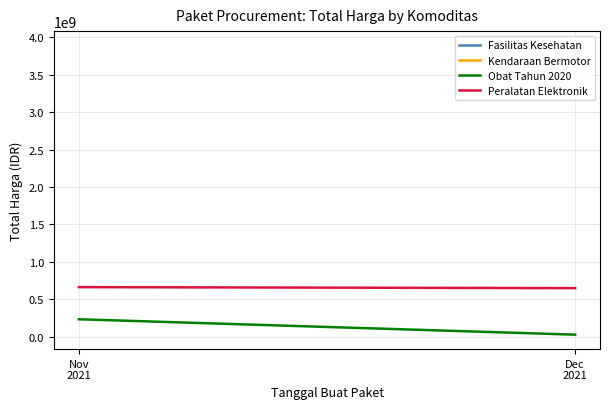

What is the label of the 1st point from the right?

Dec
2021